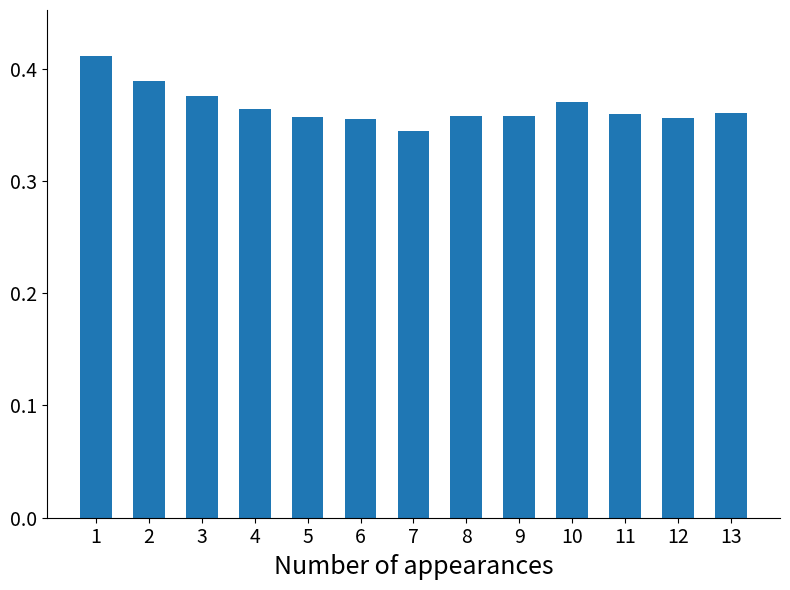

How many values are between 0 and 1?

13